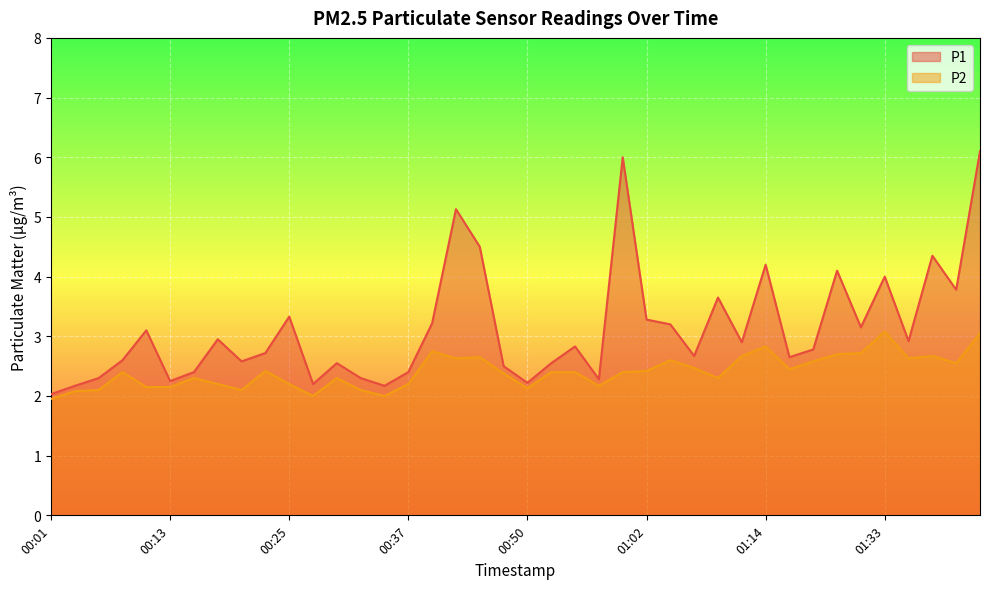

Reading right to left, transcribe all the data shown in this chart.

P1: 6.1	3.8	4.3	2.9	4.0	3.1	4.1	2.8	2.6	4.2	2.9	3.6	2.7	3.2	3.3	6.0	2.3	2.8	2.5	2.2	2.5	4.5	5.1	3.2	2.4	2.2	2.3	2.5	2.2	3.3	2.7	2.6	3.0	2.4	2.2	3.1	2.6	2.3	2.2	2.0
P2: 3.0	2.5	2.7	2.6	3.1	2.7	2.7	2.6	2.5	2.8	2.7	2.3	2.5	2.6	2.4	2.4	2.2	2.4	2.4	2.1	2.4	2.6	2.6	2.8	2.2	2.0	2.1	2.3	2.0	2.2	2.4	2.1	2.2	2.3	2.1	2.1	2.4	2.1	2.1	1.9